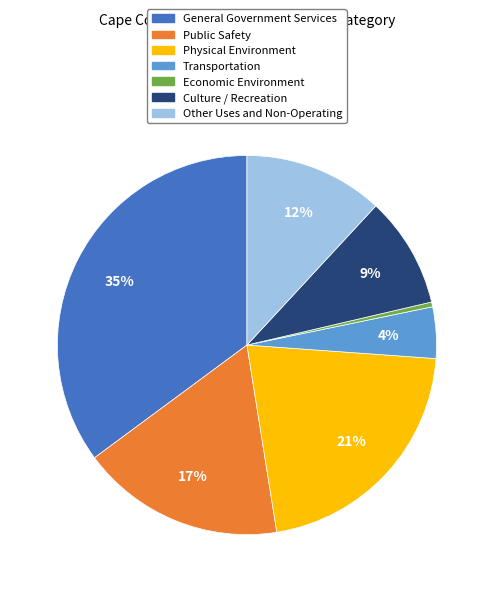

Between General Government Services and Other Uses and Non-Operating, which is larger?

General Government Services